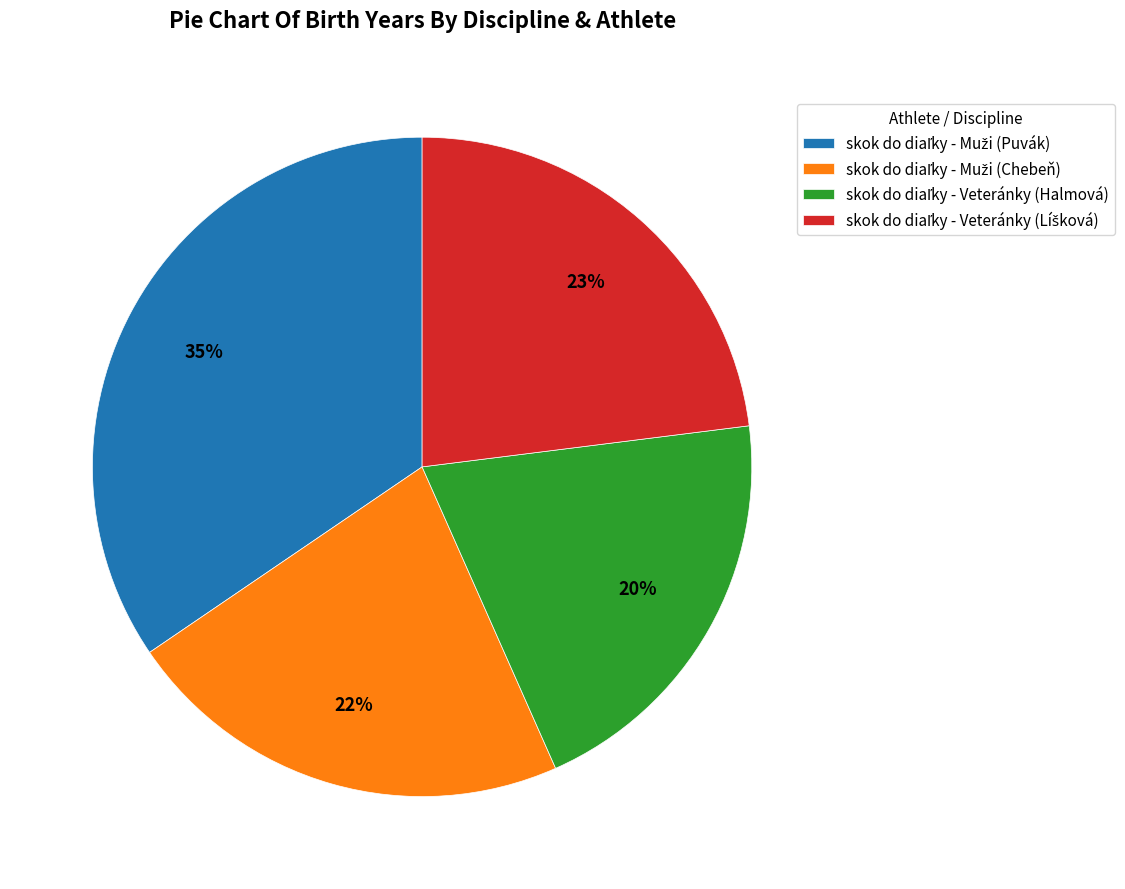

To the nearest percent, what is the average slice percentage?

25%